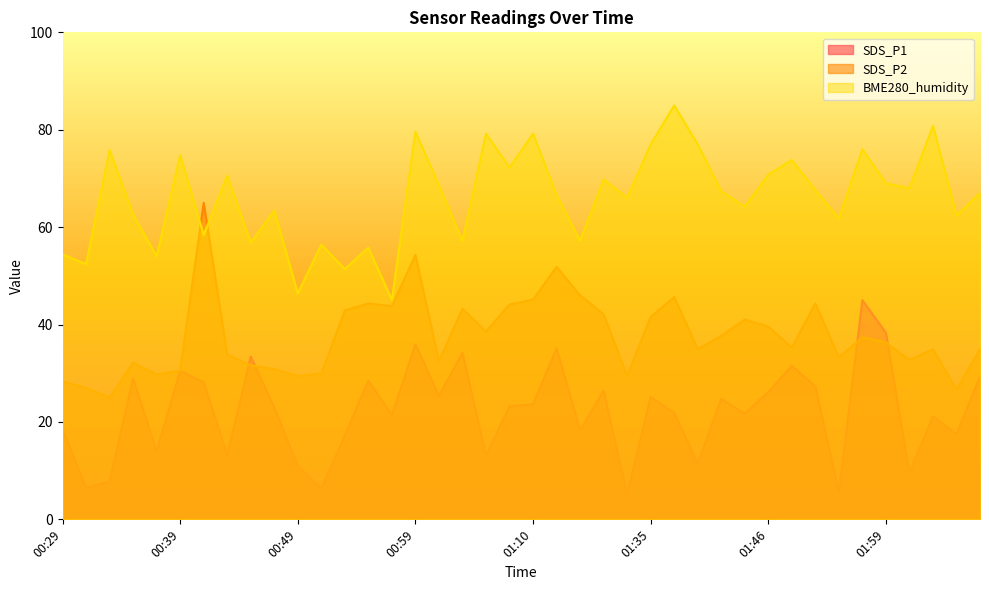

Reading left to right, extract all data points from this chart.

SDS_P1: 00:29=18.6	00:31=6.5	00:33=7.8	00:35=28.9	00:37=13.9	00:39=30.5	00:41=28.2	00:43=13.2	00:45=33.4	00:47=22.9	00:49=11.0	00:51=6.3	00:53=17.3	00:55=28.5	00:57=21.4	00:59=35.9	01:02=25.4	01:04=34.2	01:06=13.1	01:08=23.2	01:10=23.6	01:12=35.2	01:14=18.2	01:16=26.4	01:33=5.0	01:35=25.2	01:37=21.8	01:39=11.5	01:41=24.7	01:43=21.7	01:46=26.1	01:48=31.5	01:50=27.3	01:52=5.5	01:54=45.0	01:59=38.3	02:01=9.5	02:03=21.1	02:05=17.5	02:07=29.4
SDS_P2: 00:29=28.3	00:31=27.0	00:33=25.0	00:35=32.2	00:37=29.8	00:39=30.5	00:41=65.0	00:43=33.8	00:45=31.6	00:47=30.9	00:49=29.4	00:51=30.0	00:53=42.9	00:55=44.3	00:57=43.8	00:59=54.3	01:02=32.5	01:04=43.2	01:06=38.6	01:08=44.1	01:10=45.1	01:12=51.9	01:14=46.0	01:16=42.1	01:33=29.4	01:35=41.6	01:37=45.7	01:39=34.9	01:41=37.7	01:43=41.0	01:46=39.6	01:48=35.3	01:50=44.3	01:52=33.3	01:54=37.4	01:59=36.4	02:01=32.7	02:03=34.9	02:05=26.7	02:07=34.9
BME280_humidity: 00:29=54.4	00:31=52.4	00:33=75.8	00:35=62.6	00:37=54.0	00:39=74.8	00:41=58.4	00:43=70.6	00:45=56.8	00:47=63.4	00:49=46.4	00:51=56.4	00:53=51.4	00:55=55.8	00:57=45.0	00:59=79.6	01:02=68.6	01:04=57.2	01:06=79.2	01:08=72.2	01:10=79.2	01:12=66.6	01:14=57.2	01:16=69.8	01:33=66.0	01:35=77.0	01:37=85.0	01:39=77.0	01:41=67.4	01:43=64.2	01:46=70.8	01:48=73.8	01:50=67.6	01:52=61.8	01:54=76.0	01:59=69.0	02:01=68.0	02:03=80.8	02:05=62.4	02:07=67.0